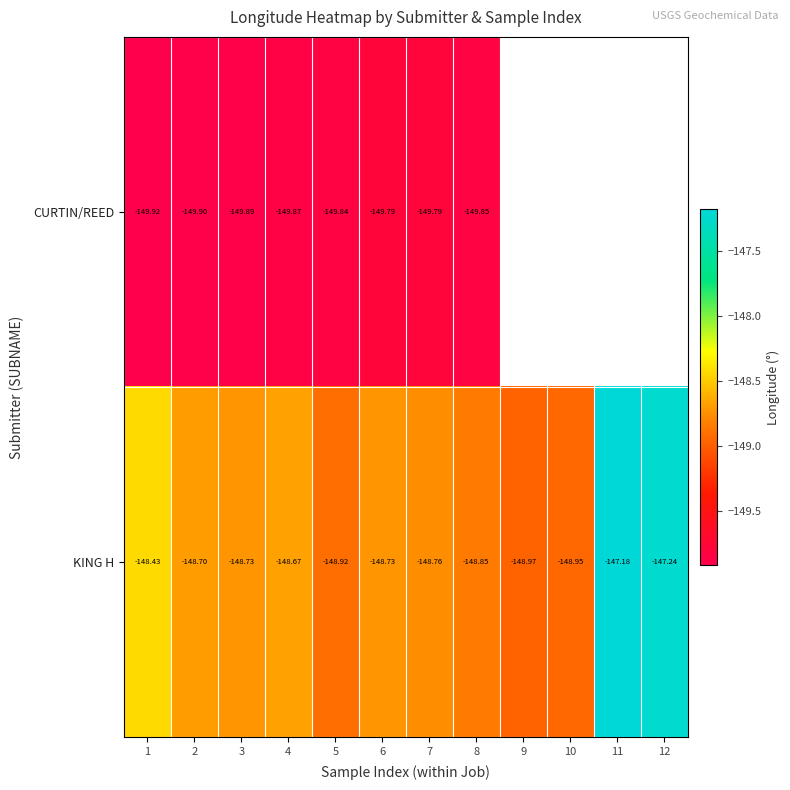

Is the value of KING H at 9 greater than the value of CURTIN/REED at 1?

Yes